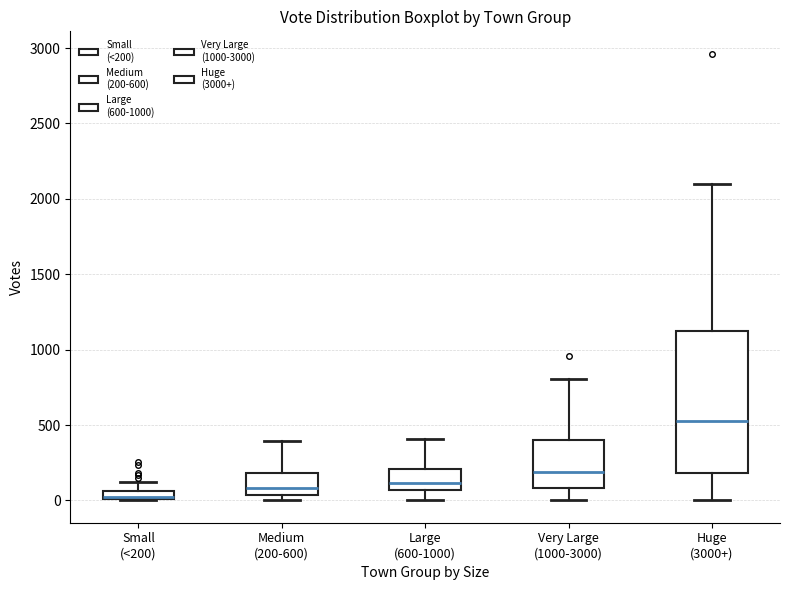

Where is the upper edge of the box for Small (<200) on the y-axis? The values are not printed on the chart, so give them approximately, as read against the axis.

50